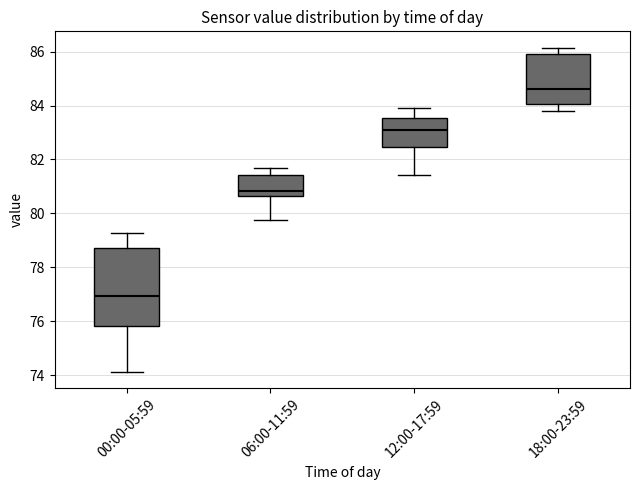

Reading left to right, transcribe this box plot: for each box, give where its median line is, the range the box spans, and where its two whiskers end, as read against the y-axis. The values are not printed on the chart, so give them approximately, as read against the axis.

00:00-05:59: median 77.0, box 75.8 to 78.8, whiskers 74.2 to 79.2
06:00-11:59: median 80.8, box 80.6 to 81.4, whiskers 79.8 to 81.6
12:00-17:59: median 83.0, box 82.4 to 83.6, whiskers 81.4 to 84.0
18:00-23:59: median 84.6, box 84.0 to 85.8, whiskers 83.8 to 86.2